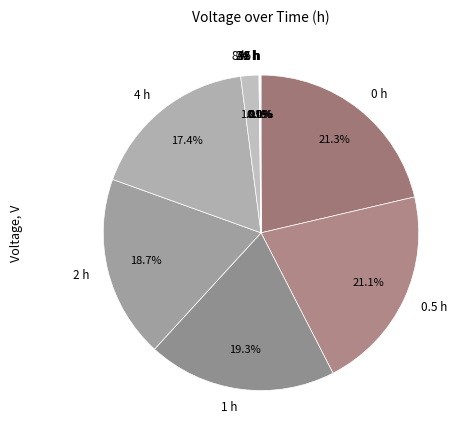

Is there any slice that represents more than half of the pie?

No